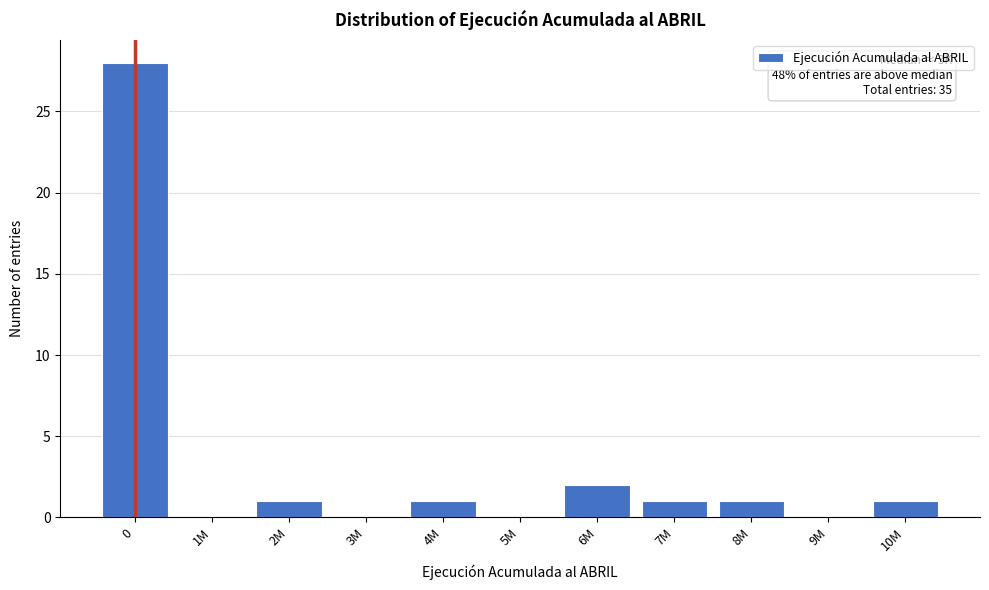

Reading right to left, what are all the values shown in this chart?

10M=1	9M=0	8M=1	7M=1	6M=2	5M=0	4M=1	3M=0	2M=1	1M=0	0=28